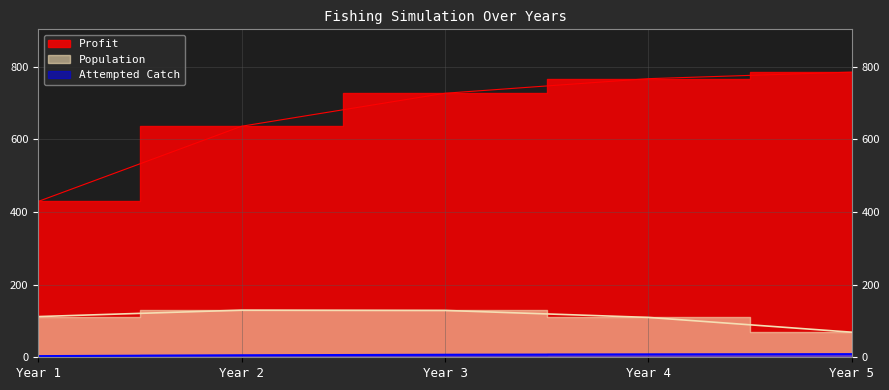

True or false: Profit and Population cross at least once.

False